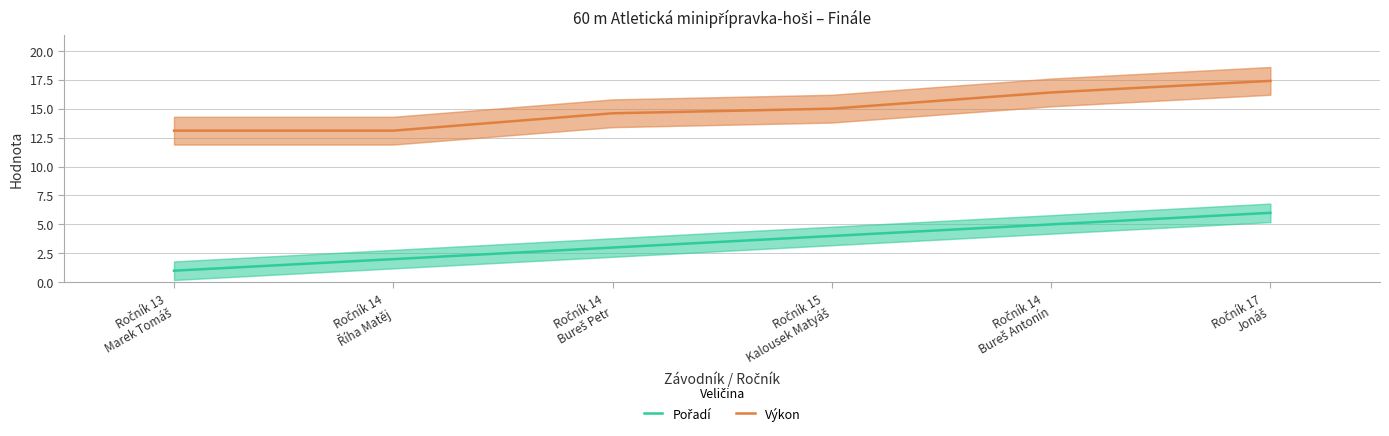

What is the average value of the Výkon series?

14.9